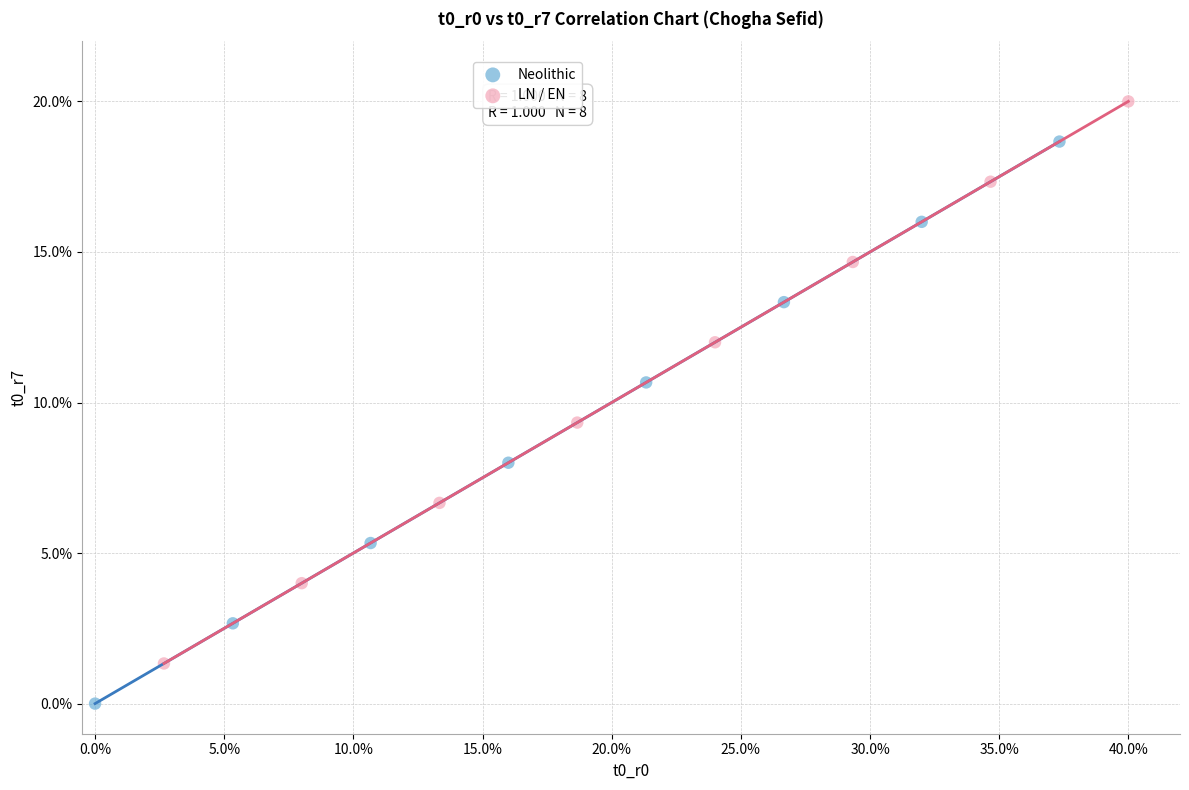

Which series contains the highest Y value?

LN / EN